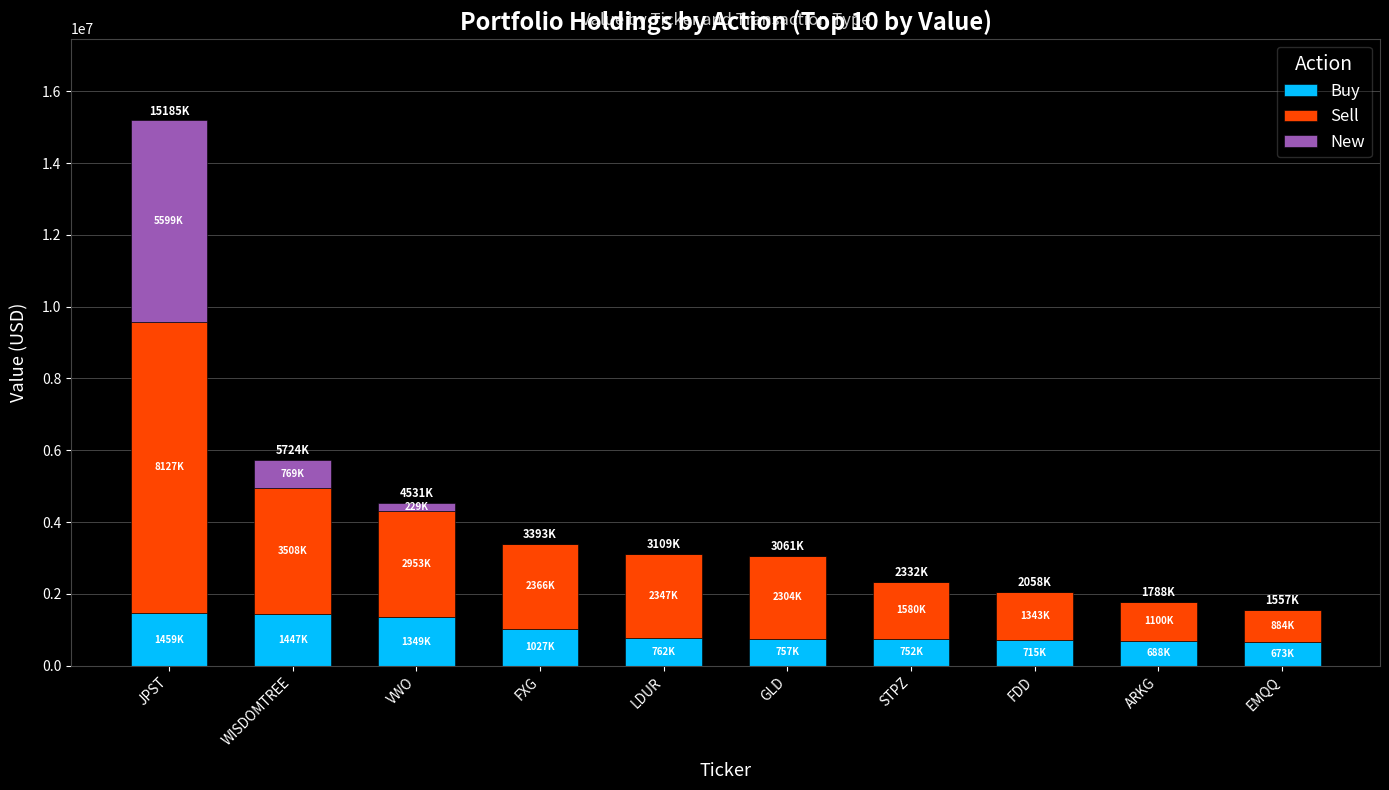

The Buy series shows 757000 at GLD. True or false?

True